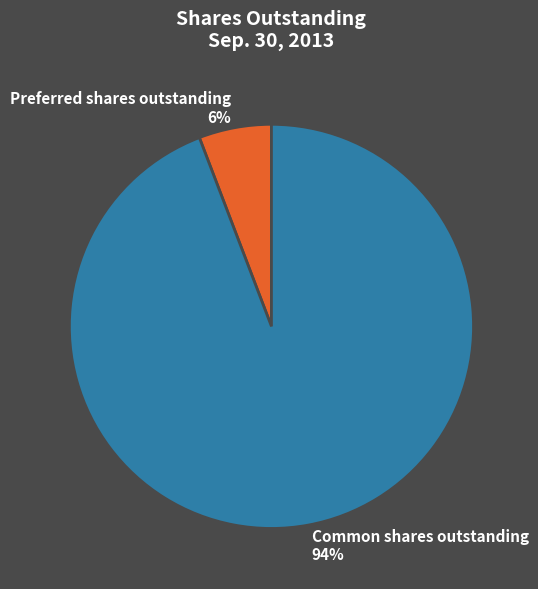

Which has a higher value, Preferred shares outstanding or Common shares outstanding?

Common shares outstanding